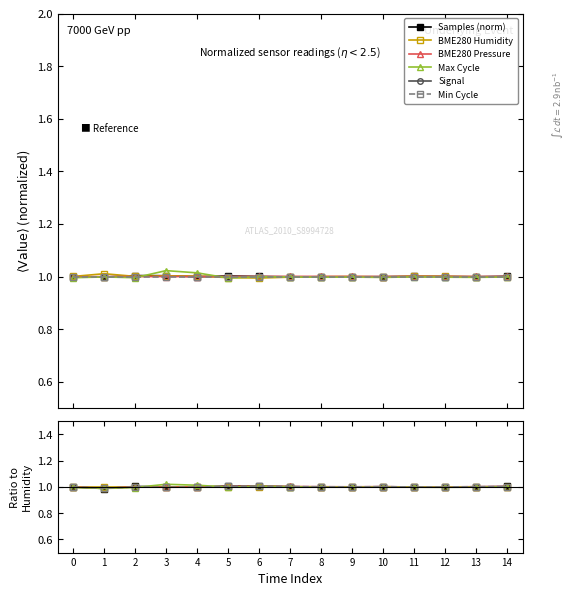

Between 4 and 13, which series saw the biggest shift?

Max Cycle